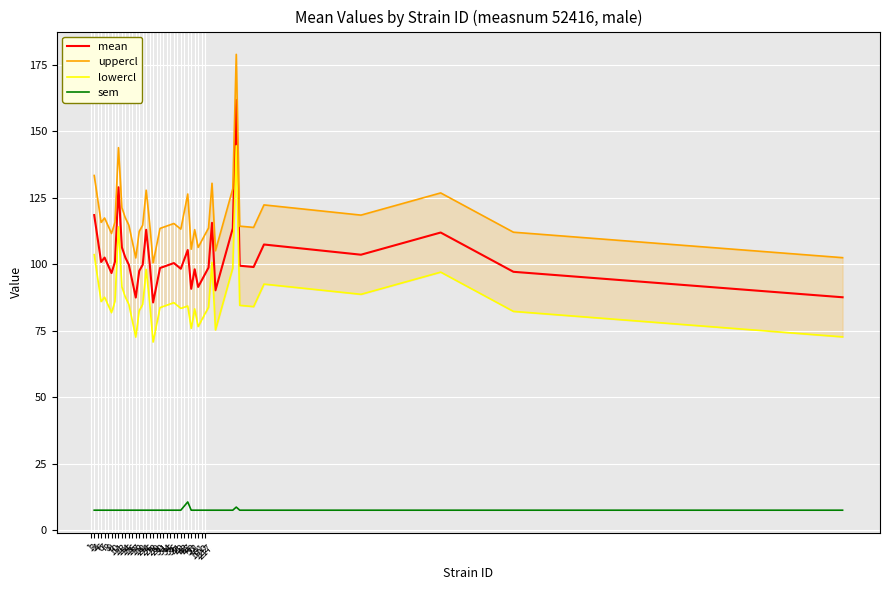

Where is the first local minimum for lowercl?

6